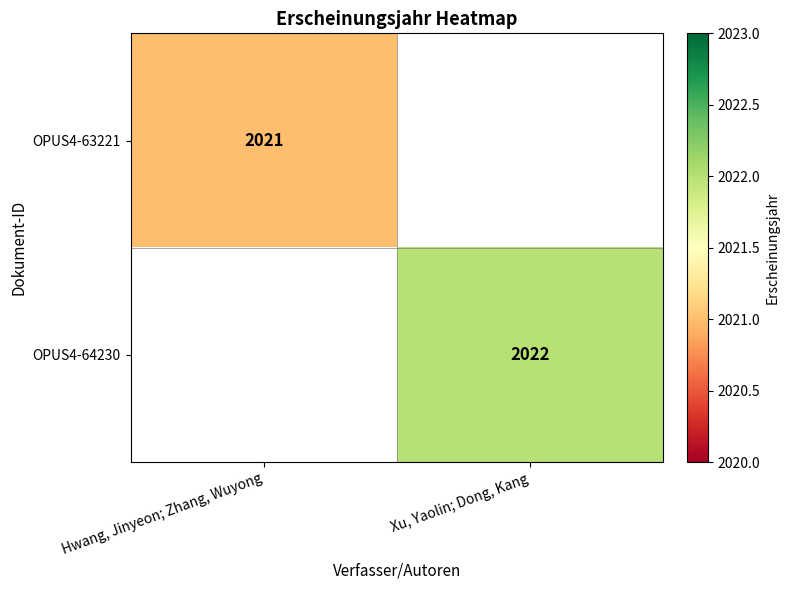

The OPUS4-63221 series shows 1022 at Hwang, Jinyeon; Zhang, Wuyong. True or false?

False